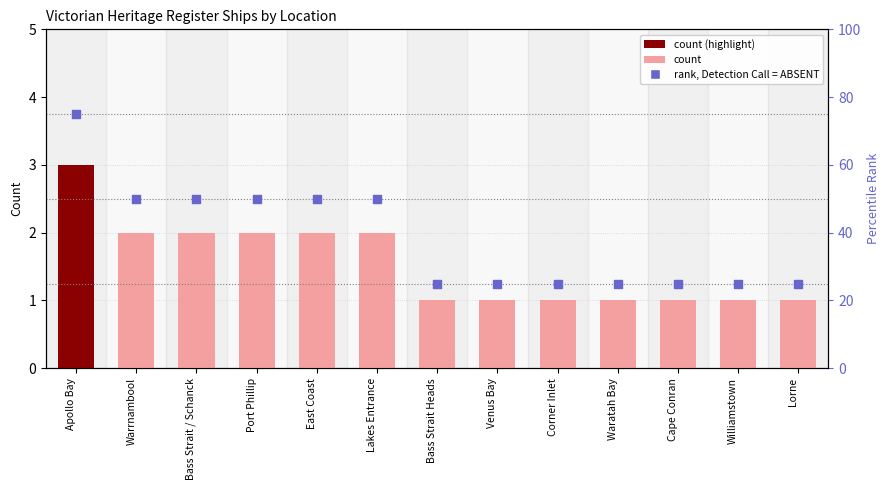

Which series has the largest total across all categories?

rank, Detection Call = ABSENT